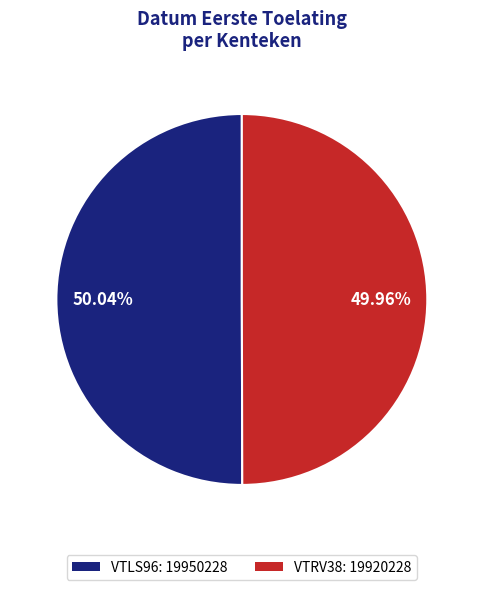

To the nearest percent, what is the average slice percentage?

50%